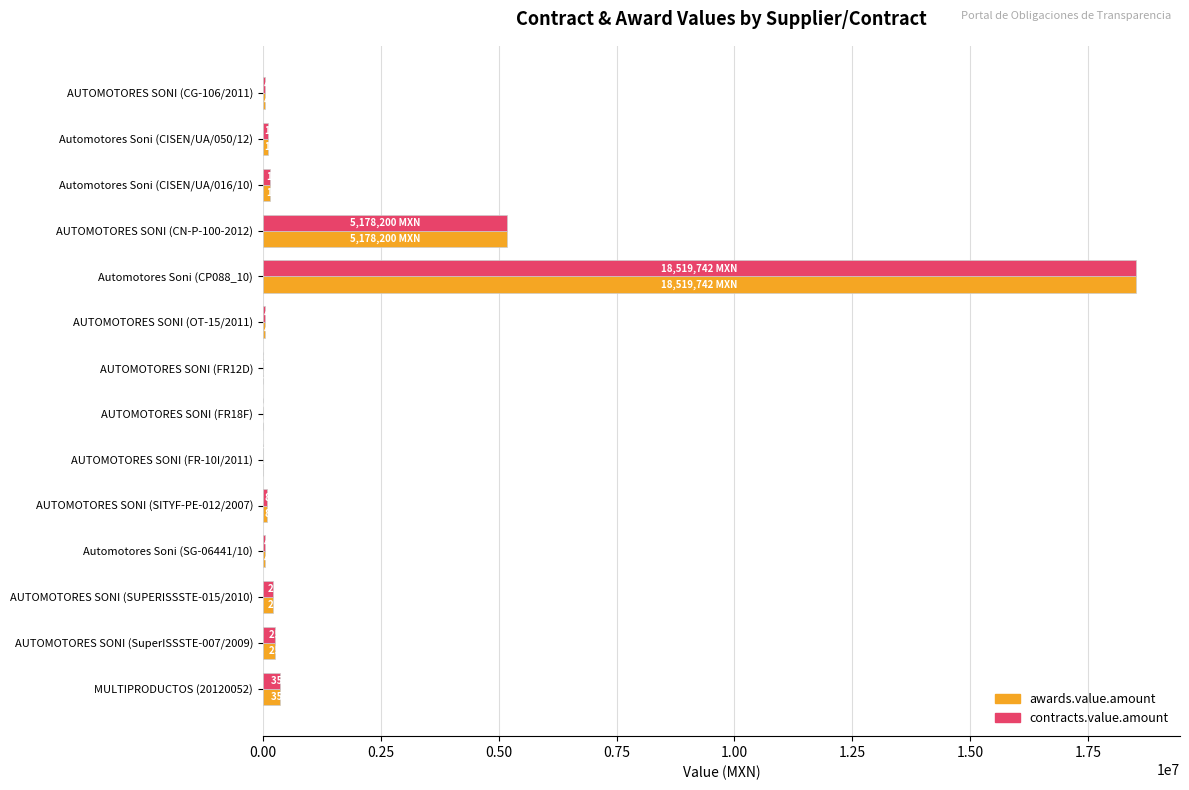

Where is awards.value.amount nearest to the value 9260231?

AUTOMOTORES SONI (CN-P-100-2012)